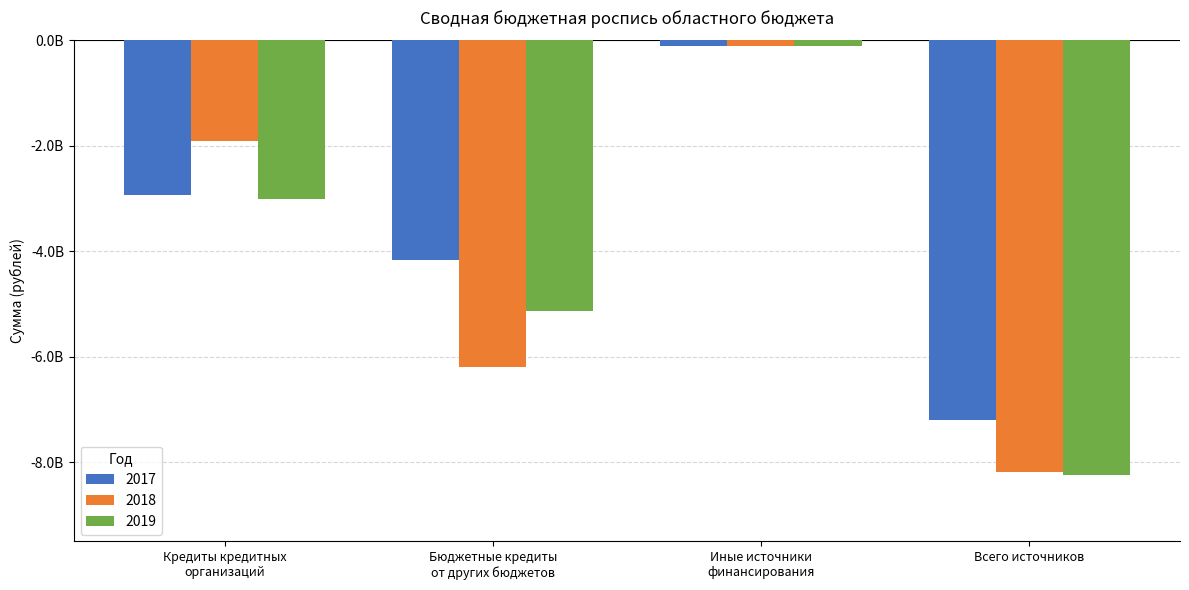

What is the value of the 2019 bar at the 3rd from the left?

-100000000.0